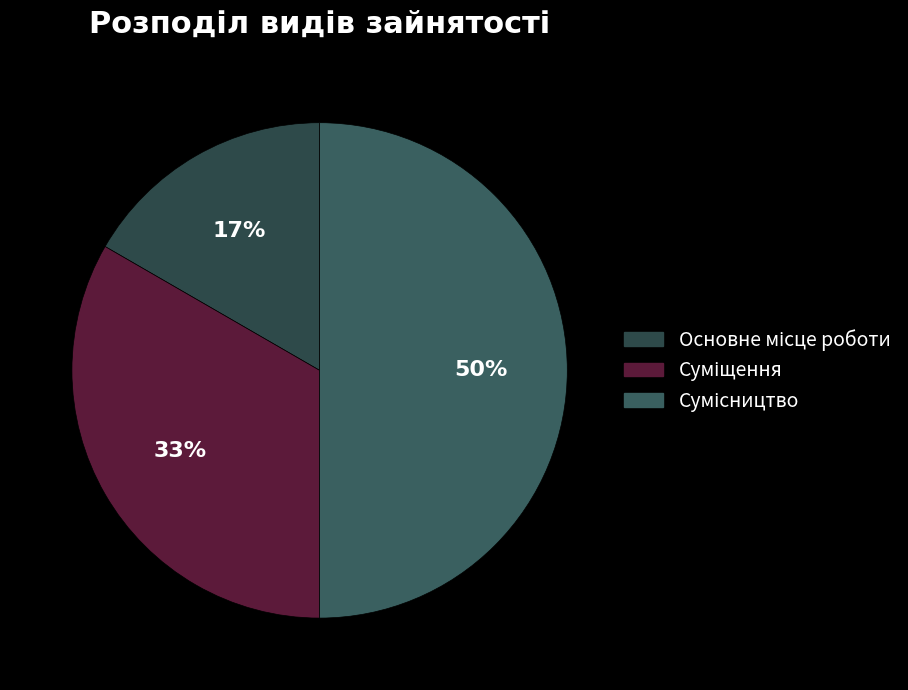

True or false: Основне місце роботи accounts for 17% of the total.

True